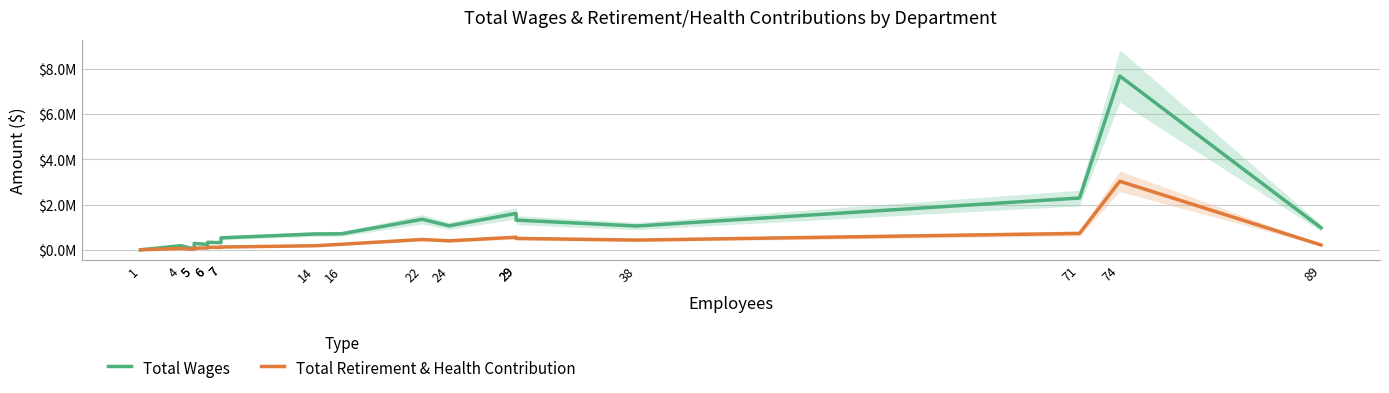

Is it true that Total Retirement & Health Contribution equals 278808 at 22?

False